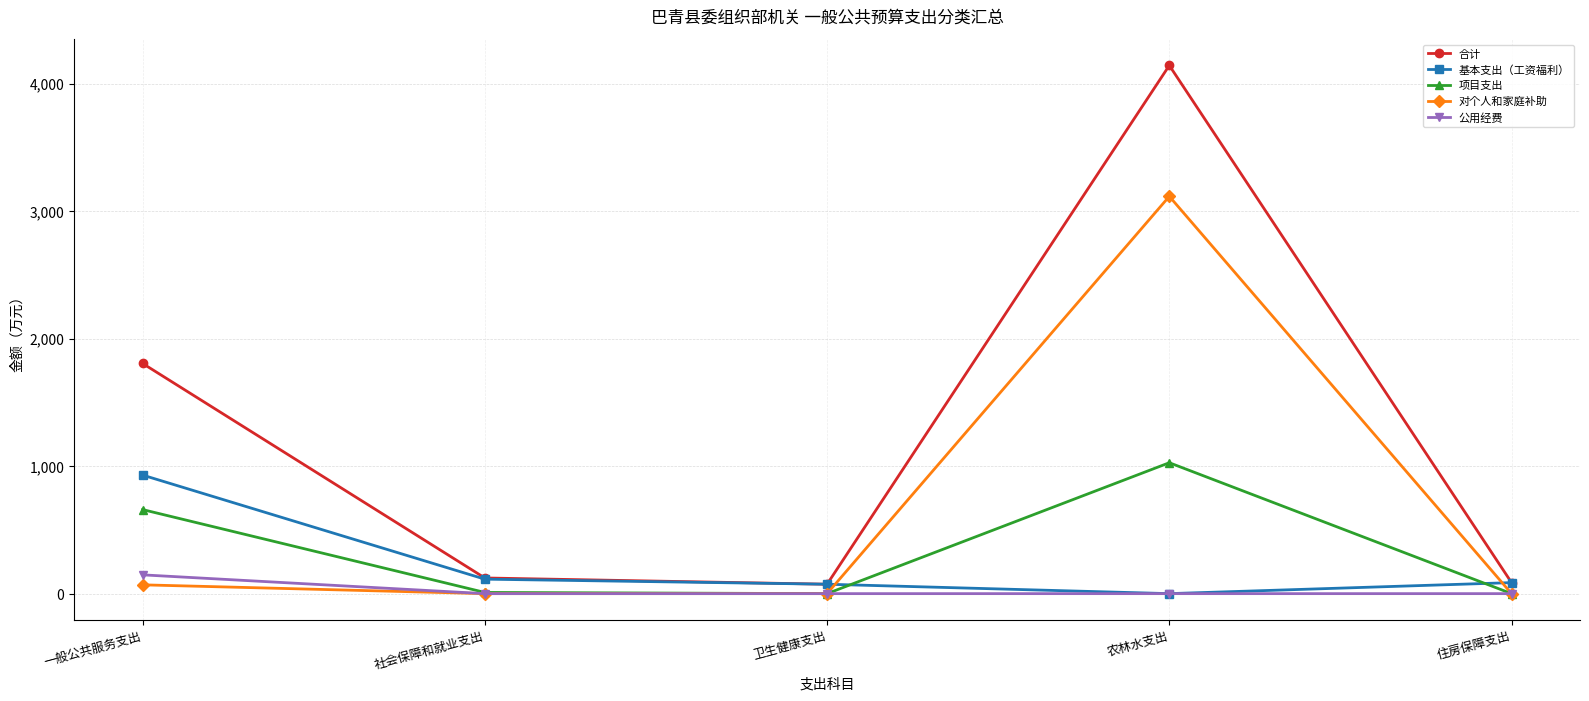

What position from the left is 社会保障和就业支出?

2